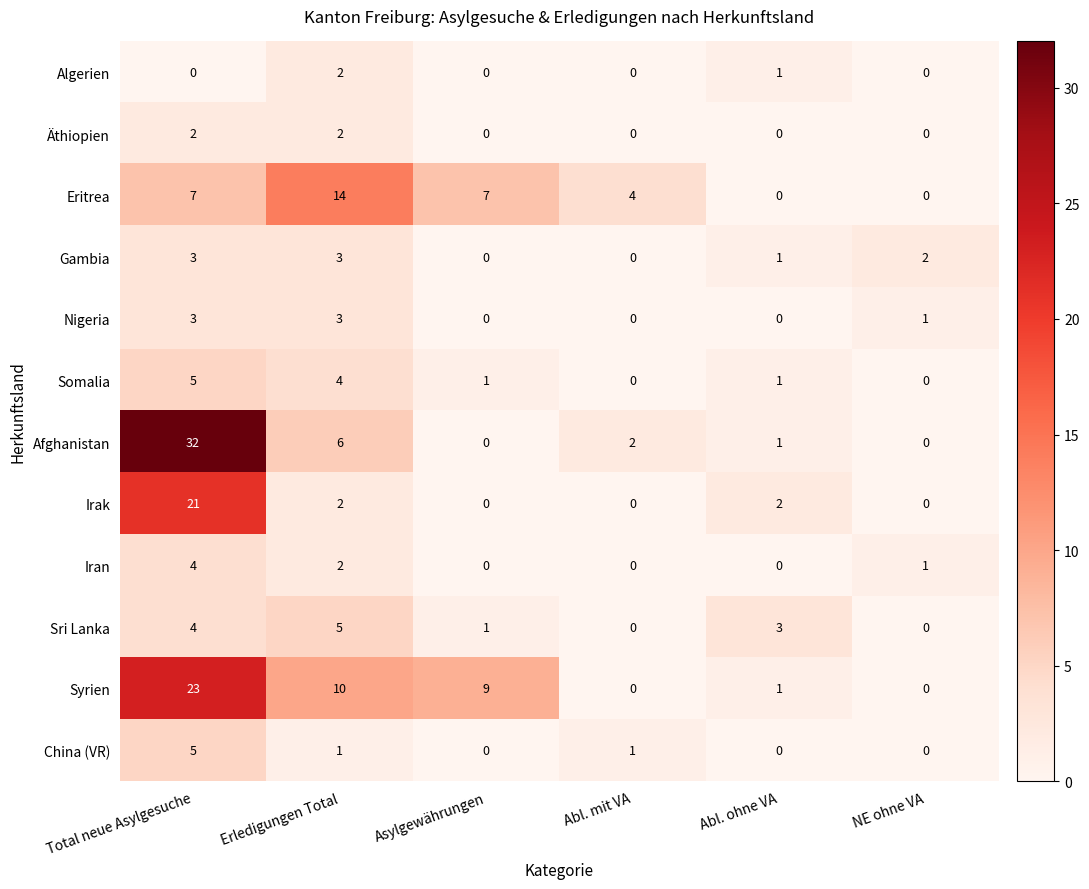

How many series are shown in this chart?

12